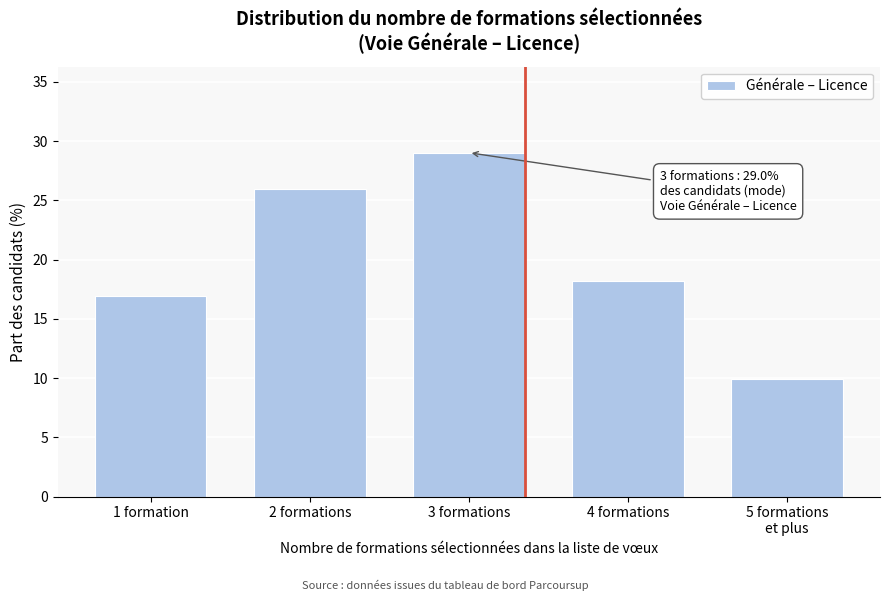

Reading left to right, extract all data points from this chart.

16.9	25.9	29.0	18.2	10.0